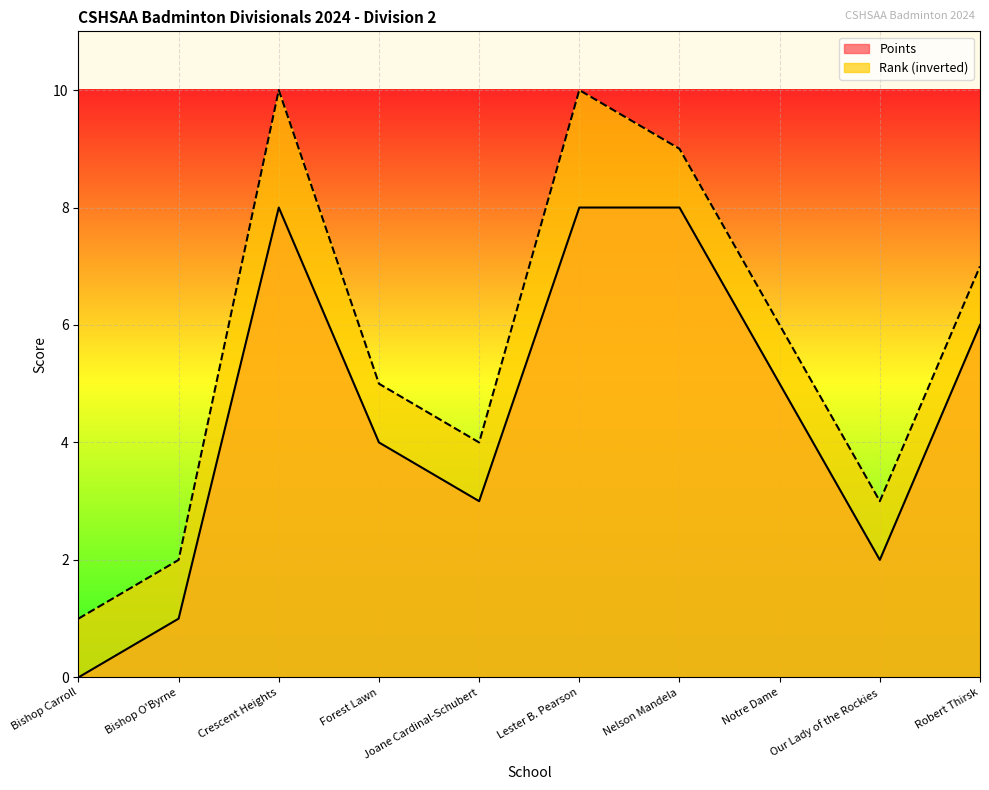

True or false: Points and Rank intersect in this chart.

False